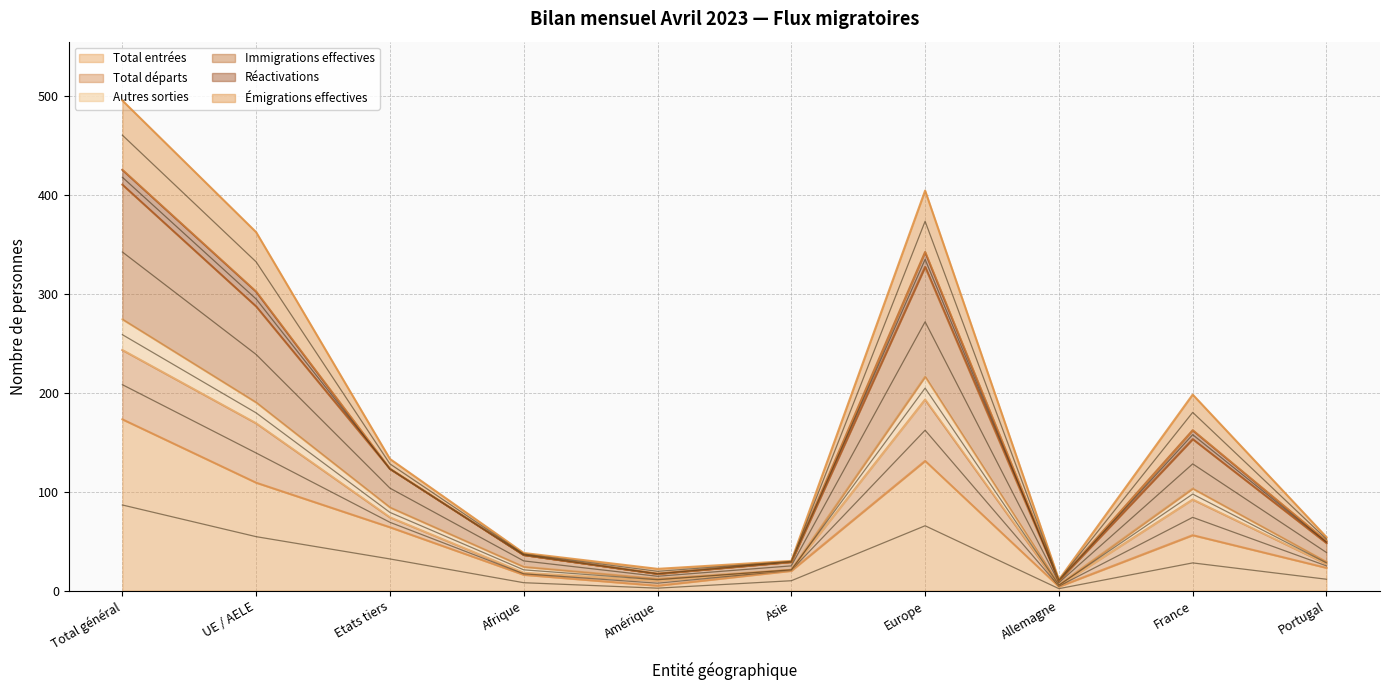

True or false: Immigrations effectives and Total entrées intersect in this chart.

False